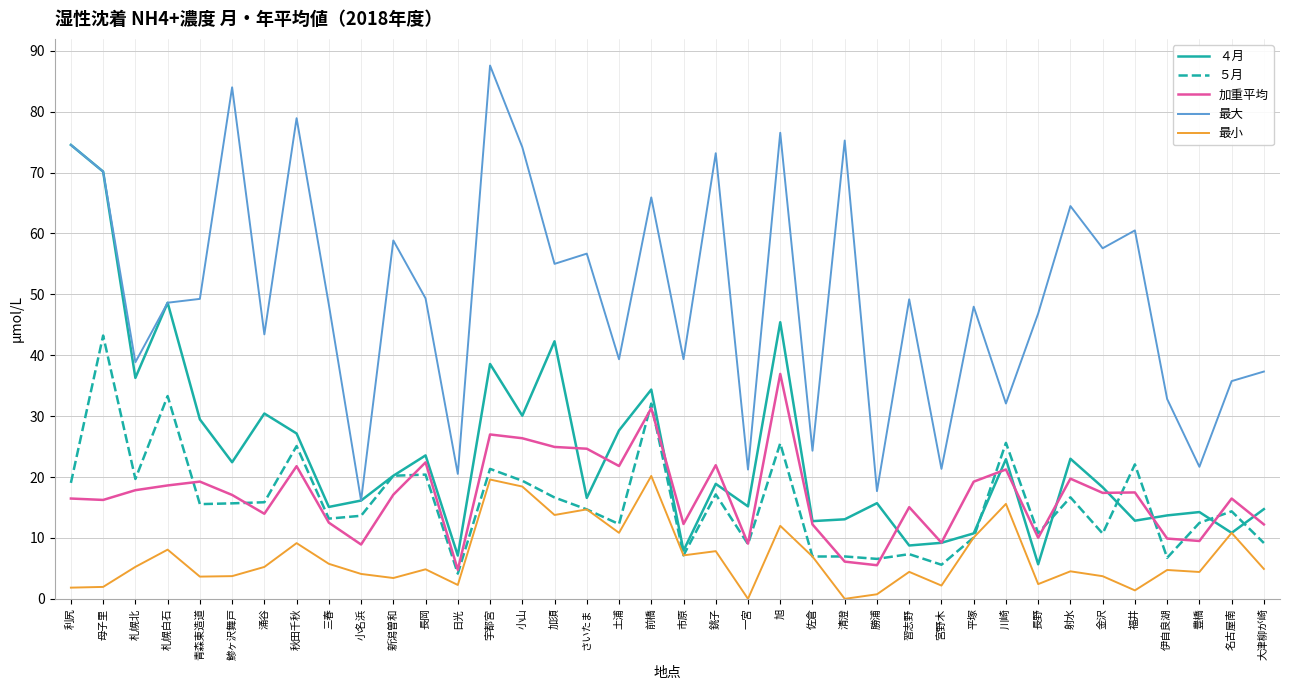

True or false: 最大 and 最小 intersect in this chart.

False